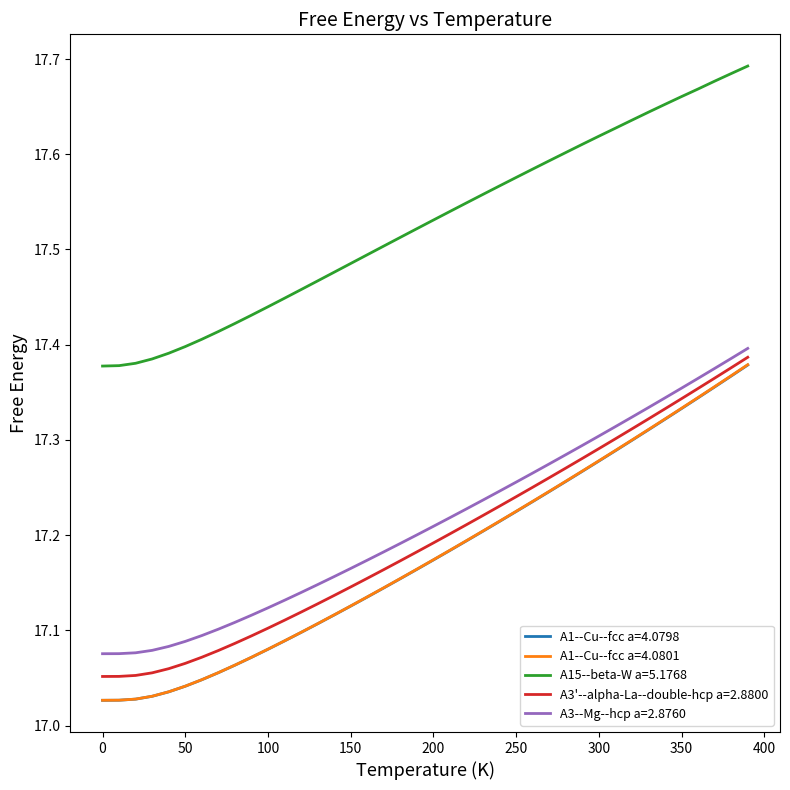

Which series has the largest range (max minus min)?

A1--Cu--fcc a=4.0801